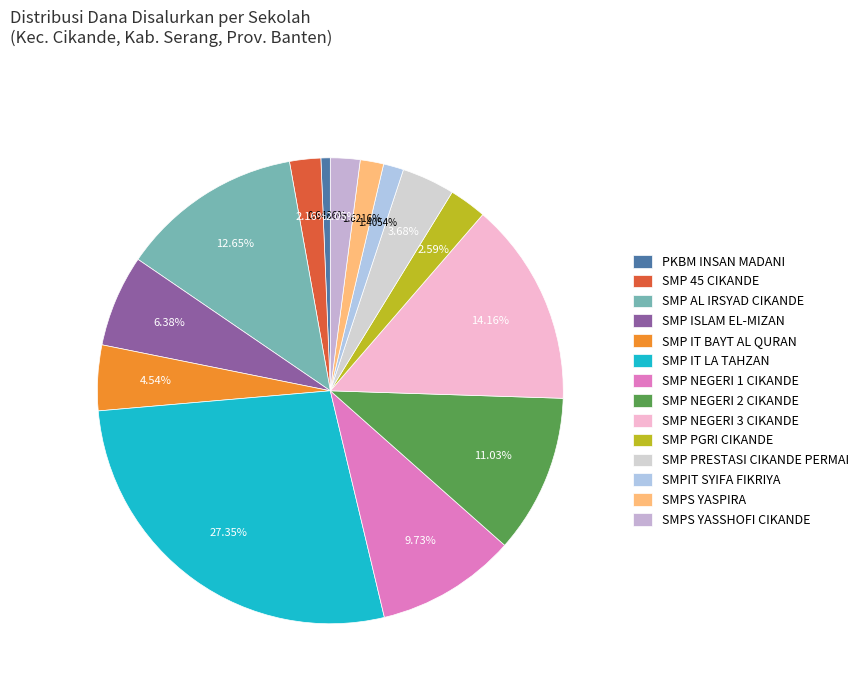

Count the number of slices in the pie.

14